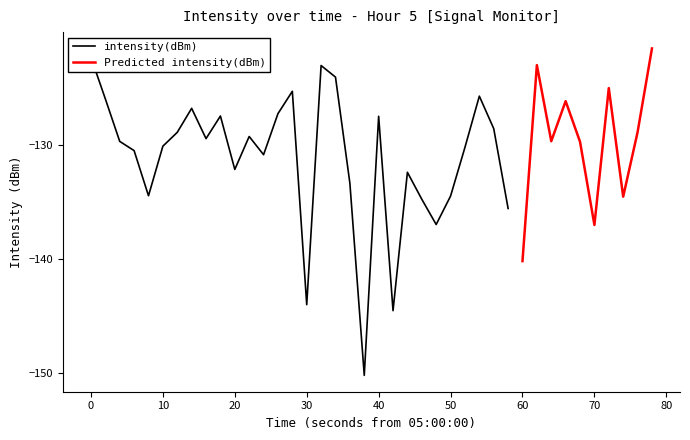

Is it true that Predicted intensity(dBm) equals -215.8 at 70?

False